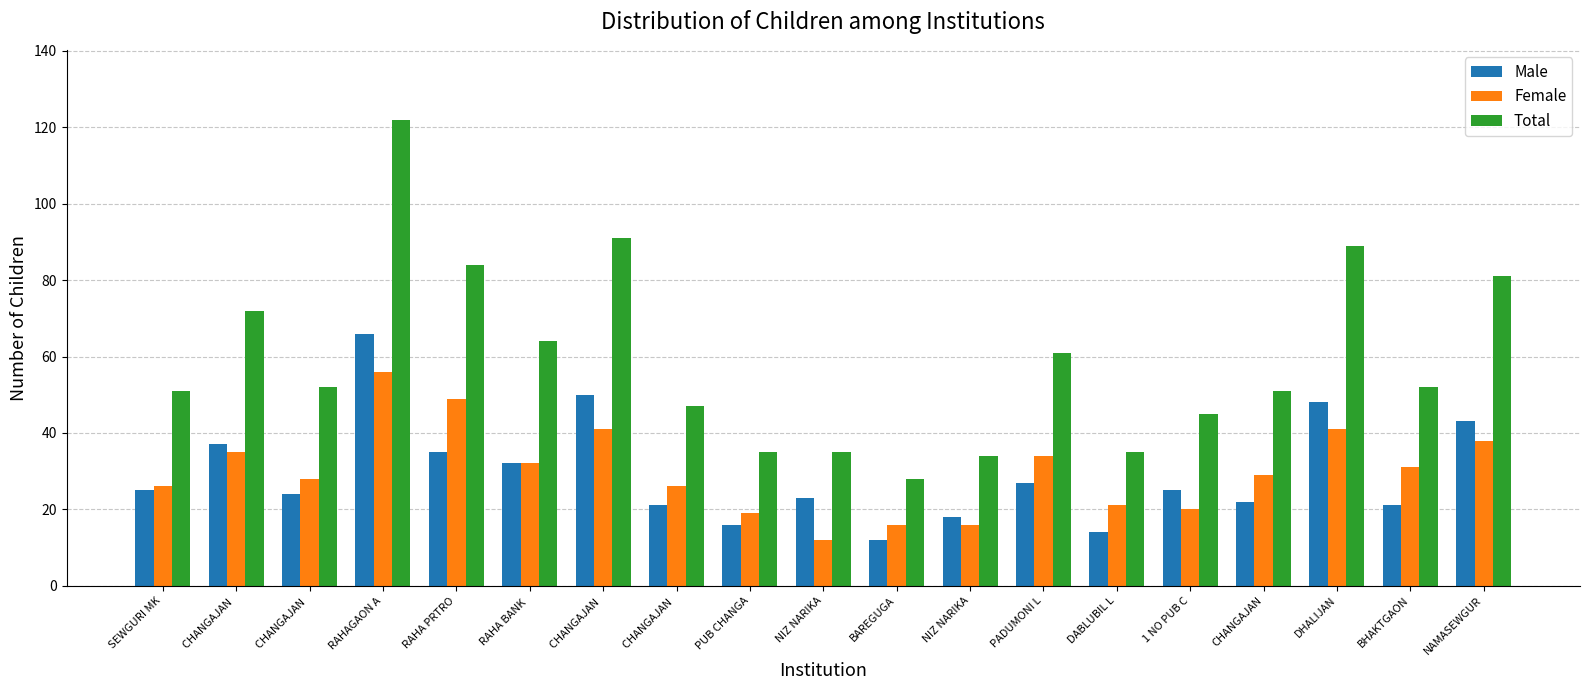

The value of Total at CHANGAJAN  is 47. True or false?

True